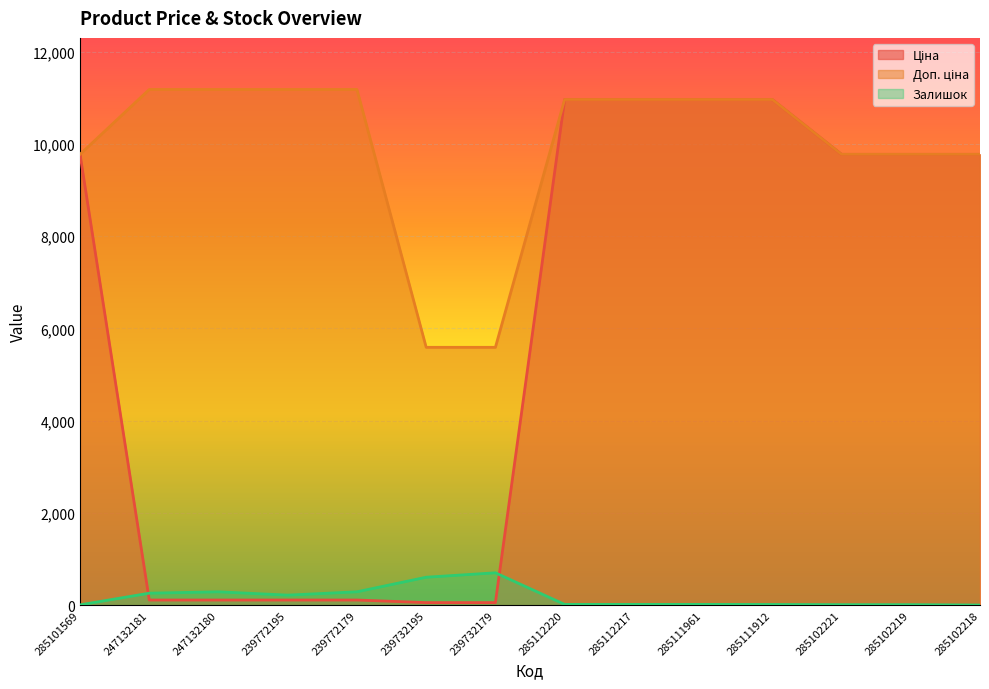

What is the highest value of the Ціна series?

10964.4